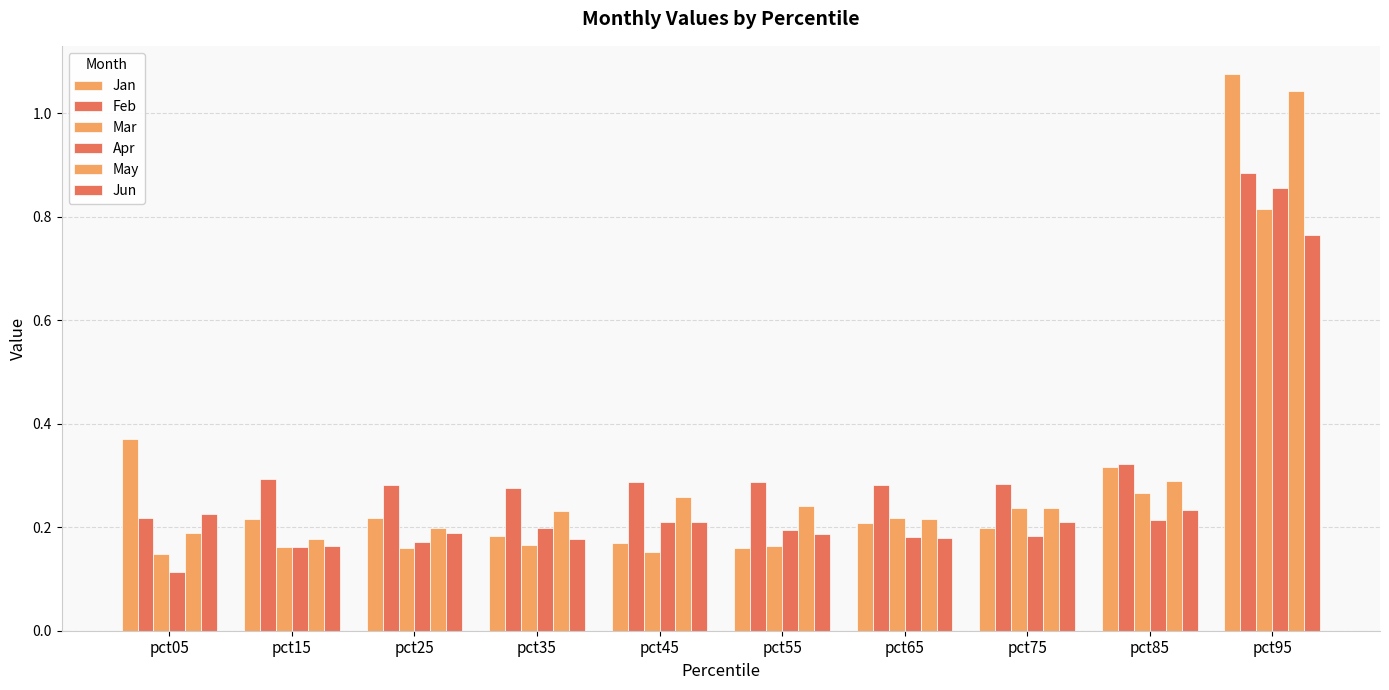

Reading left to right, list all the values displayed in this chart.

Jan: 0.4	0.2	0.2	0.2	0.2	0.2	0.2	0.2	0.3	1.1
Feb: 0.2	0.3	0.3	0.3	0.3	0.3	0.3	0.3	0.3	0.9
Mar: 0.1	0.2	0.2	0.2	0.2	0.2	0.2	0.2	0.3	0.8
Apr: 0.1	0.2	0.2	0.2	0.2	0.2	0.2	0.2	0.2	0.9
May: 0.2	0.2	0.2	0.2	0.3	0.2	0.2	0.2	0.3	1.0
Jun: 0.2	0.2	0.2	0.2	0.2	0.2	0.2	0.2	0.2	0.8